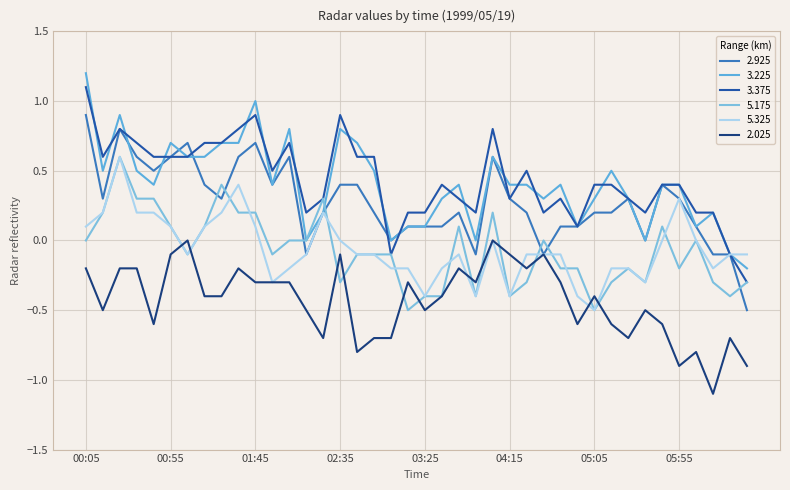

What is the value of the 3.375 point at the 4th from the left?

0.7